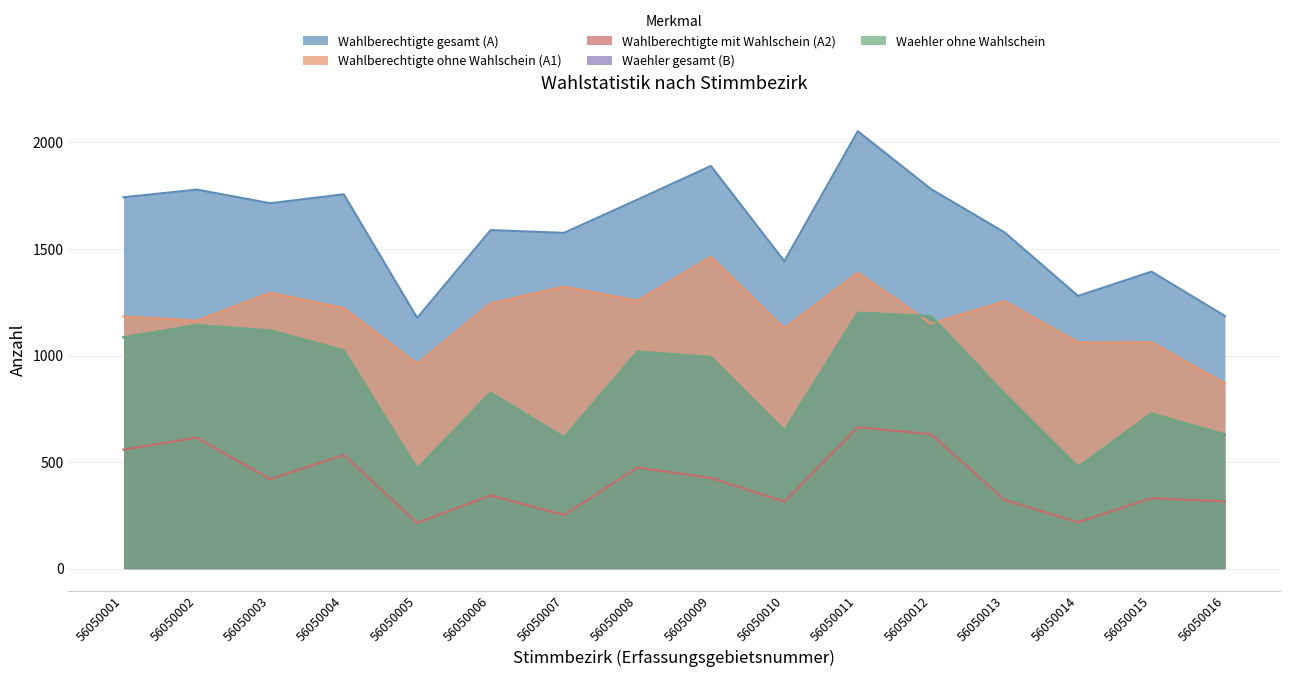

Which category has the lowest value in the Wahlberechtigte ohne Wahlschein (A1) series?

56050016